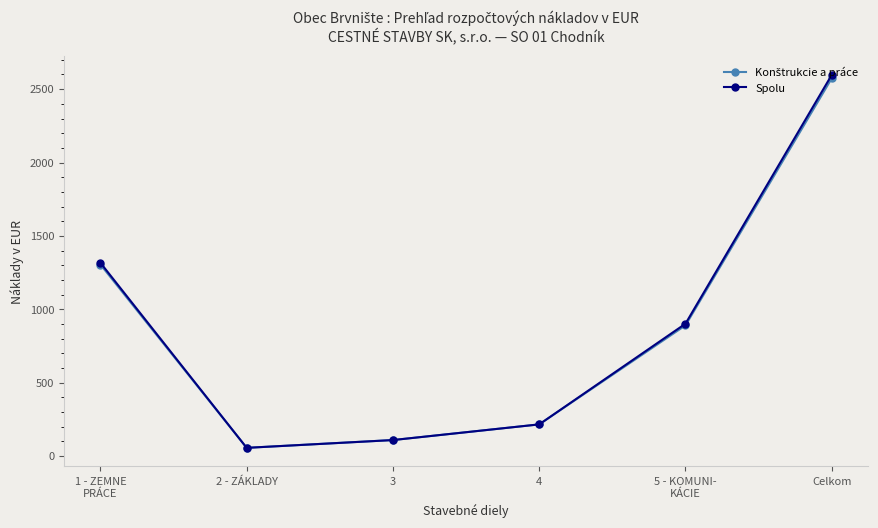

How many lines are shown in the chart?

2